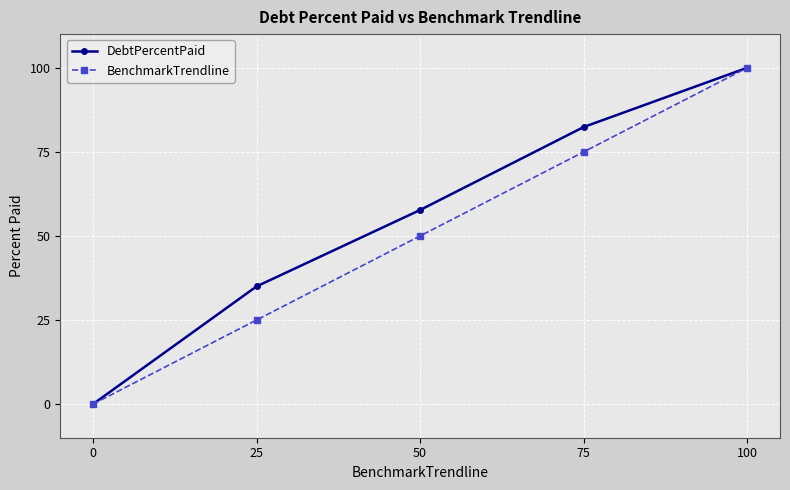

Count the BenchmarkTrendline values in the range 25 to 75.

3